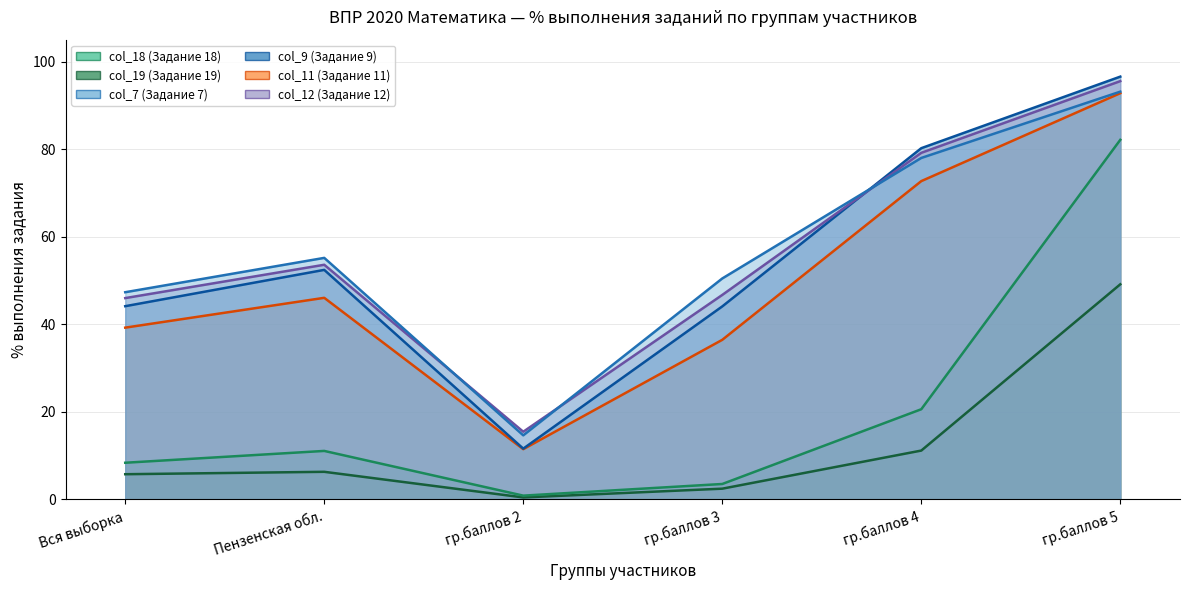

Which series has the largest total across all categories?

col_7 (Задание 7)